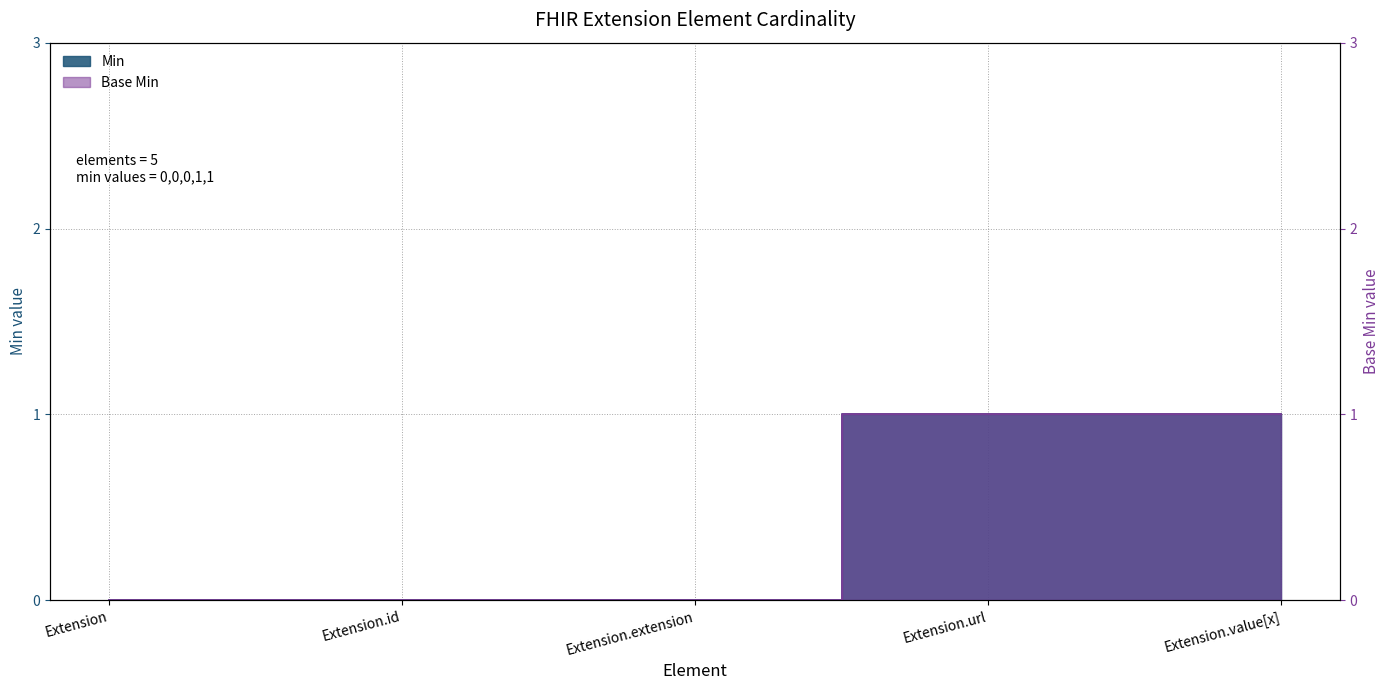

What are all the series names shown in the legend?

Min, Base Min